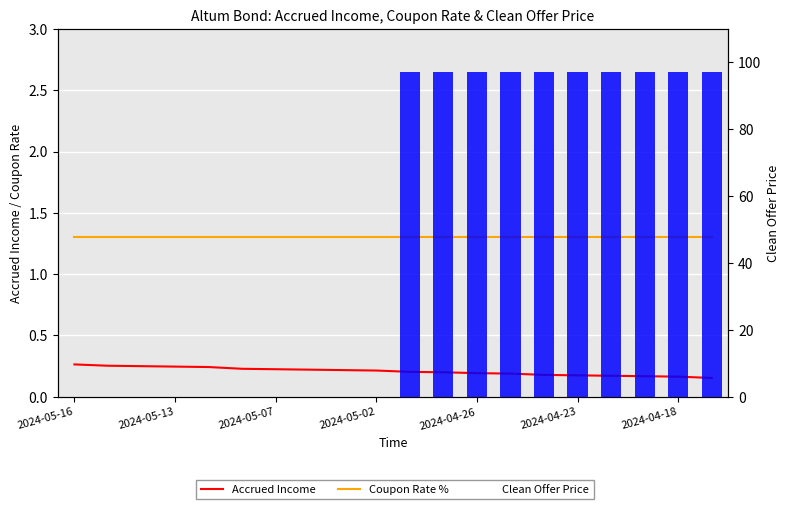

List the series in order of their peak value, highest first.

Clean Offer Price, Coupon Rate %, Accrued Income